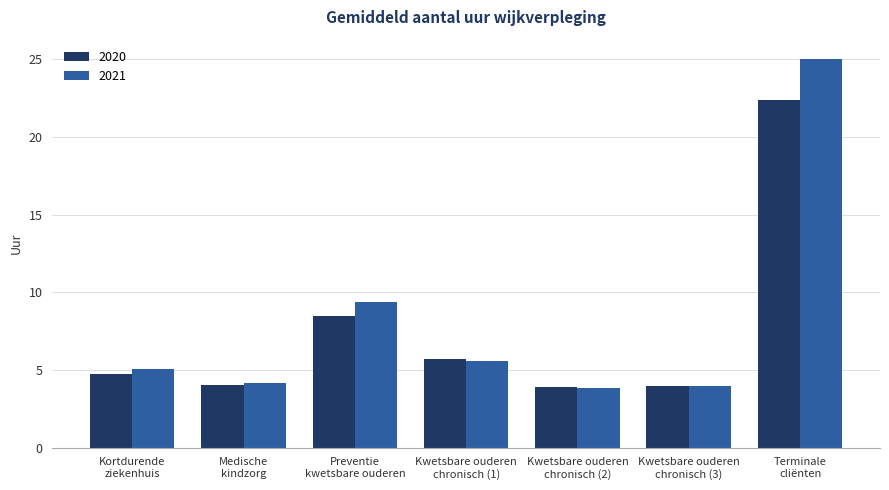

What is the difference between the highest and lowest values at Kwetsbare ouderen
chronisch (1)?

0.1